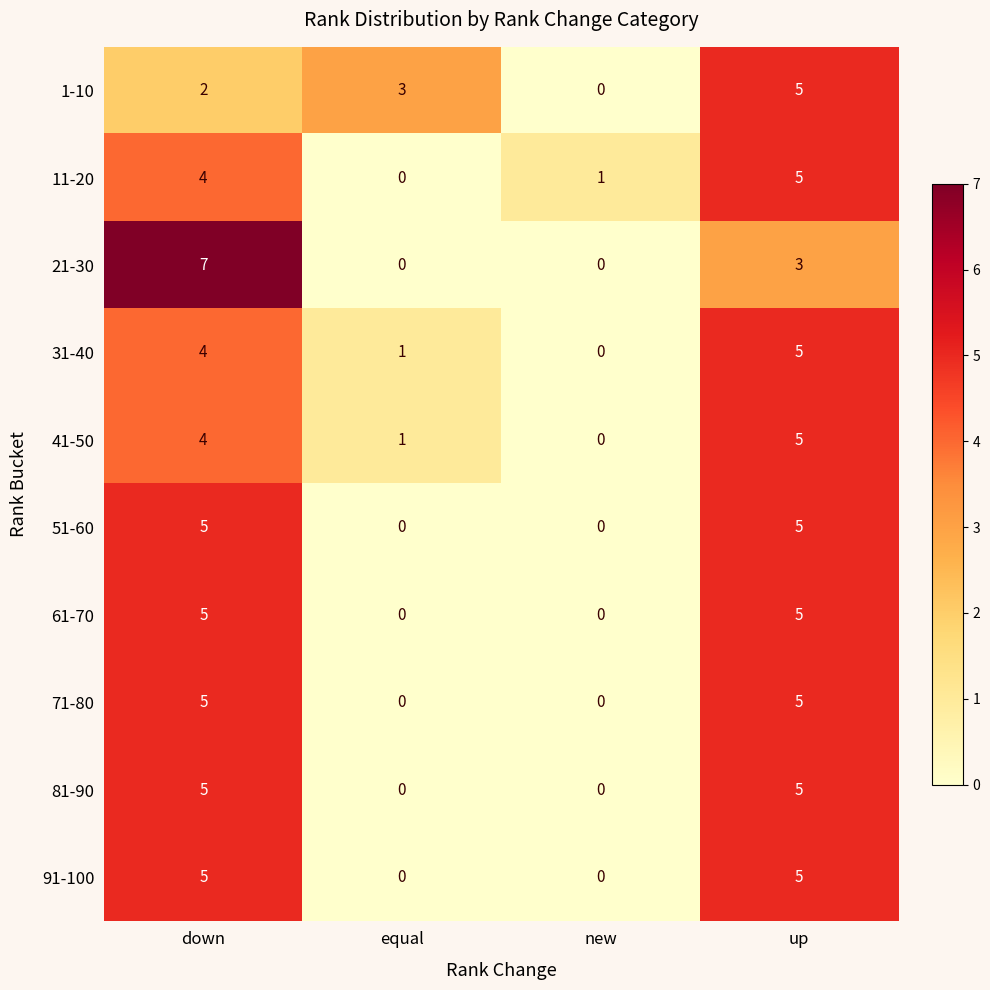

What is the sum of the 41-50 values at up and new?

5